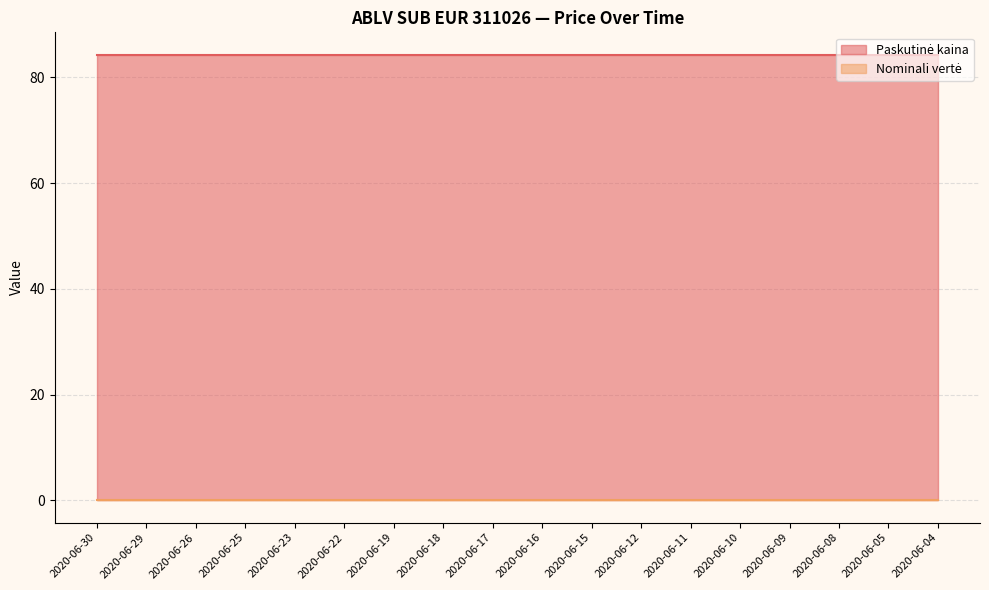

Reading left to right, what are all the values shown in this chart?

Paskutinė kaina: 84.3	84.3	84.3	84.3	84.3	84.3	84.3	84.3	84.3	84.3	84.3	84.3	84.3	84.3	84.3	84.3	84.3	84.3
Nominali vertė: 0.0	0.0	0.0	0.0	0.0	0.0	0.0	0.0	0.0	0.0	0.0	0.0	0.0	0.0	0.0	0.0	0.0	0.0